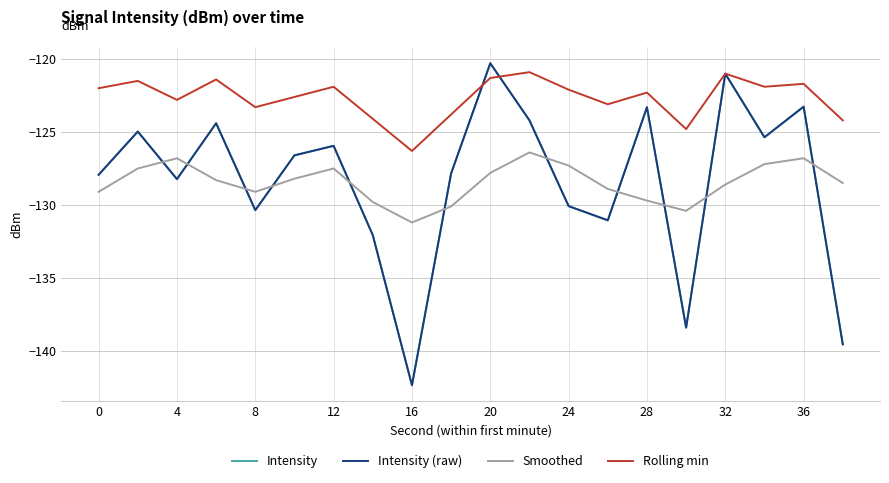

Does the chart have visible grid lines?

Yes